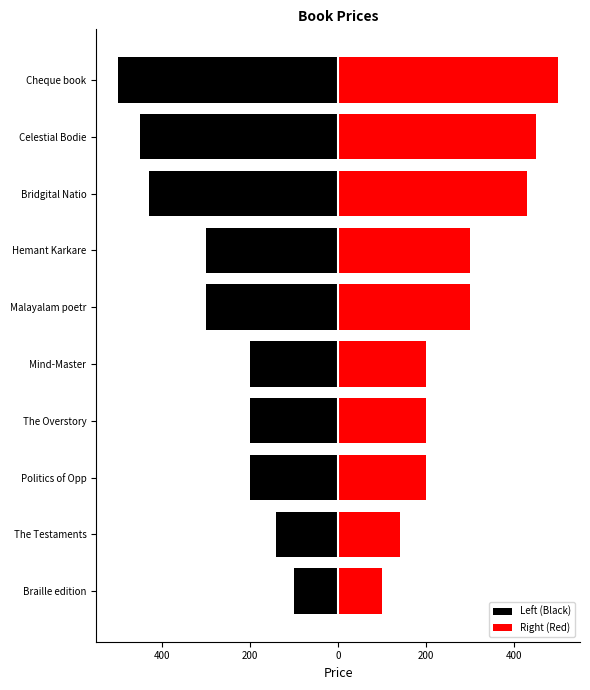

Which series has the largest total across all categories?

Right (Red)